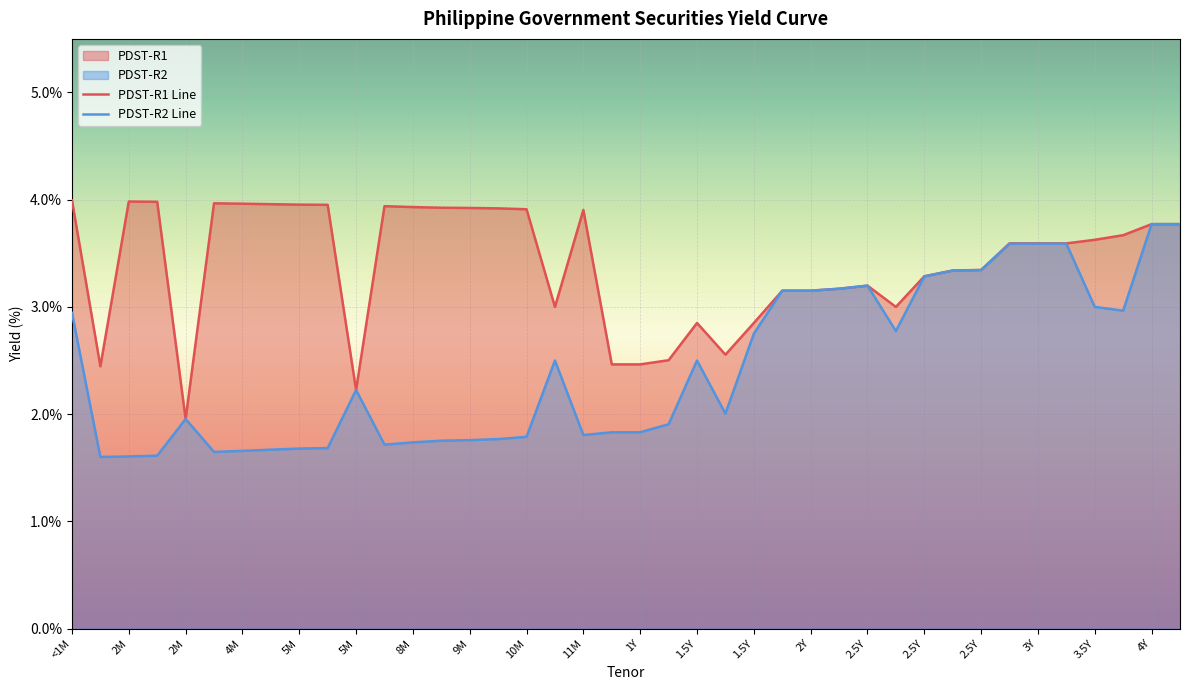

Which has a higher value, 2M or 9M?

2M